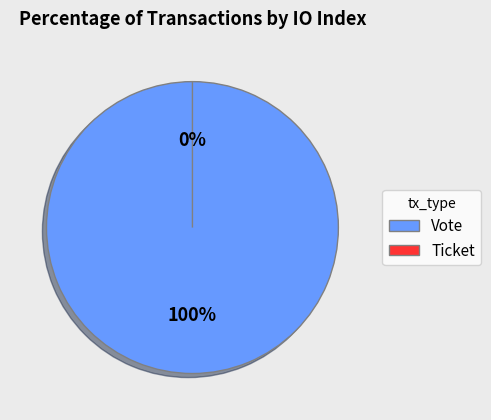

Does Ticket represent more than half of the total?

No